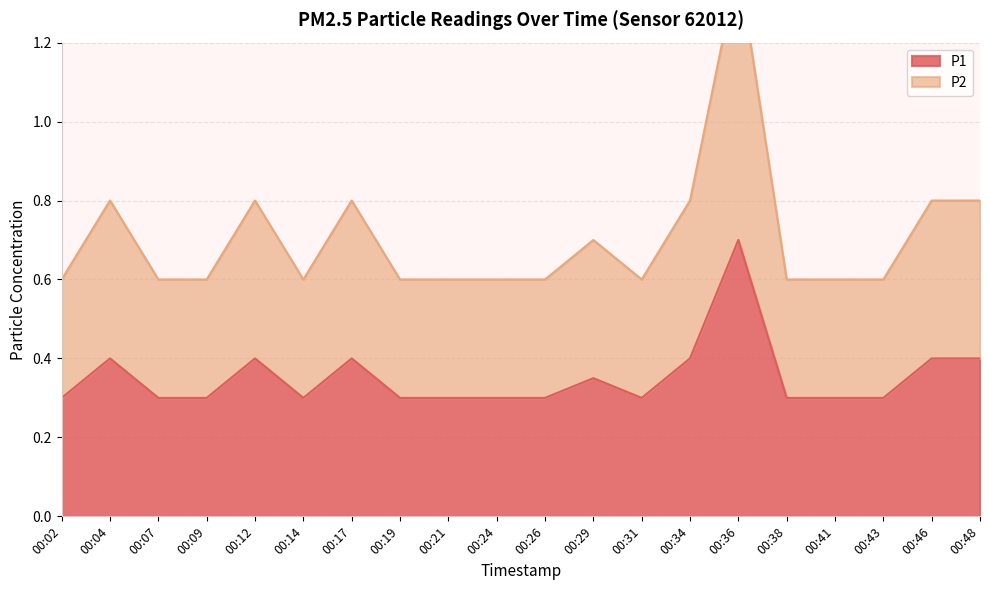

Between 00:24 and 00:14, which is larger?

00:24